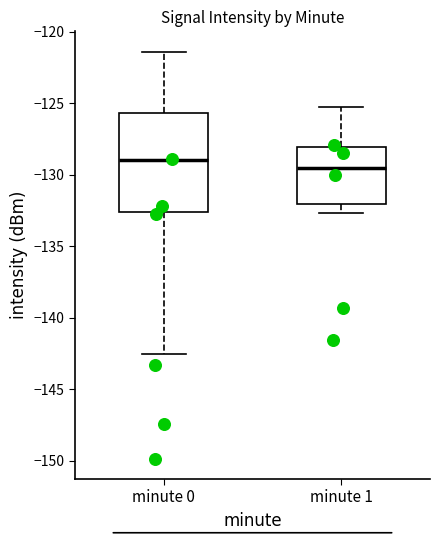

Reading left to right, transcribe this box plot: for each box, give where its median line is, the range the box spans, and where its two whiskers end, as read against the y-axis. The values are not printed on the chart, so give them approximately, as read against the axis.

minute 0: median -129.0, box -132.5 to -125.5, whiskers -142.5 to -121.5
minute 1: median -129.5, box -132.0 to -128.0, whiskers -132.5 to -125.5